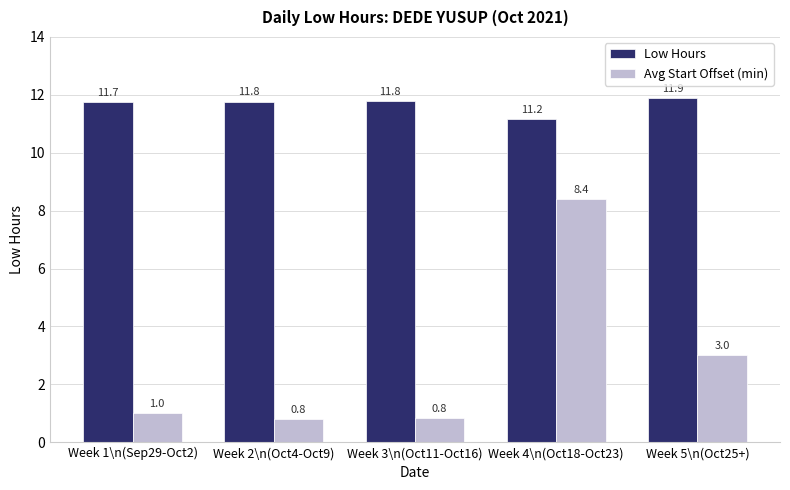

Is the value of Low Hours at Week 3\n(Oct11-Oct16) greater than the value of Avg Start Offset (min) at Week 1\n(Sep29-Oct2)?

Yes